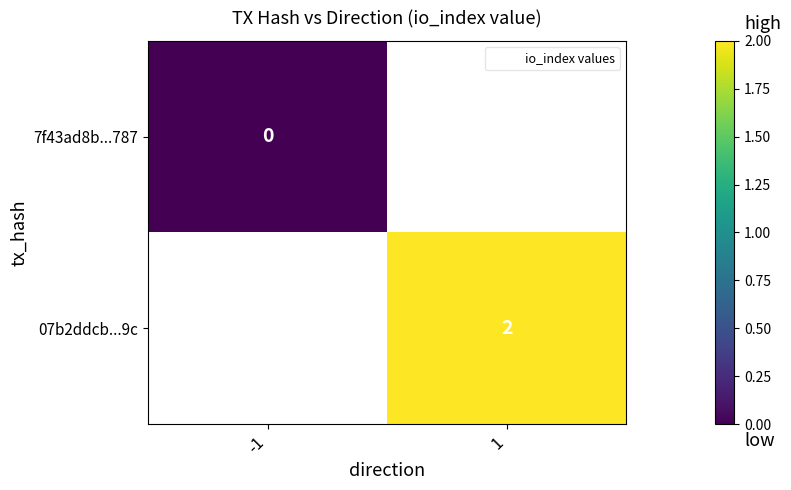

Count the number of data series in this chart.

2